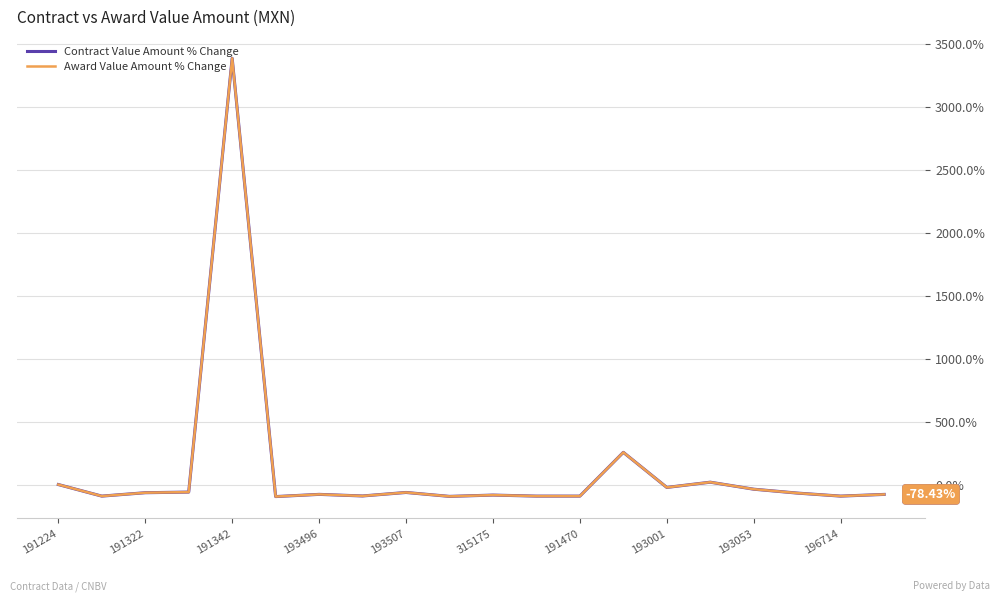

How many interior local peaks does the Contract Value Amount % Change series have?

6